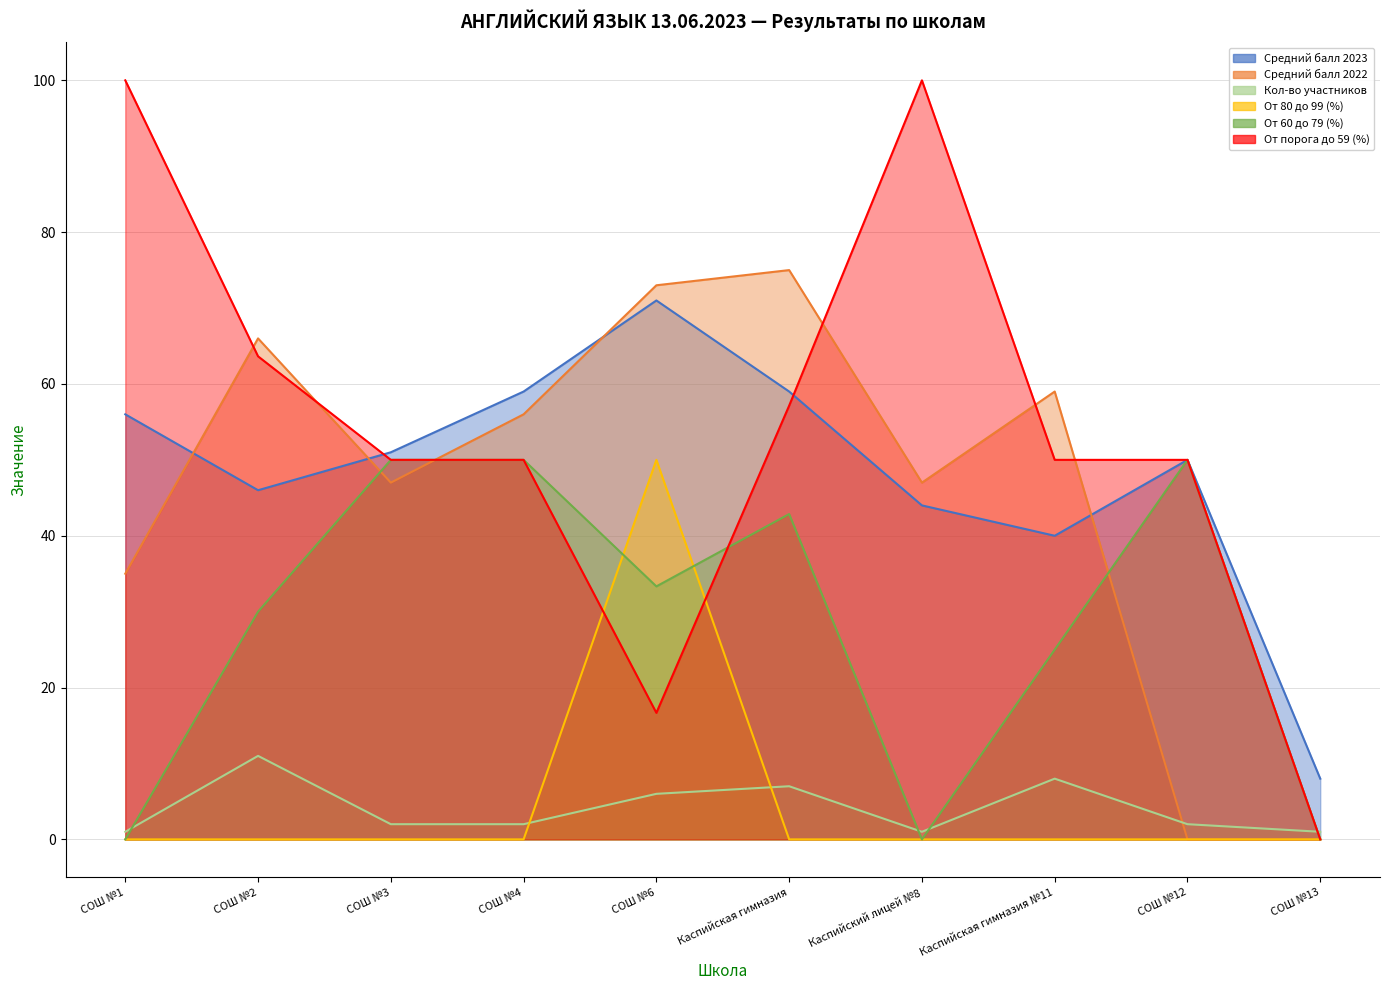

How many interior local peaks does the Средний балл 2023 series have?

2